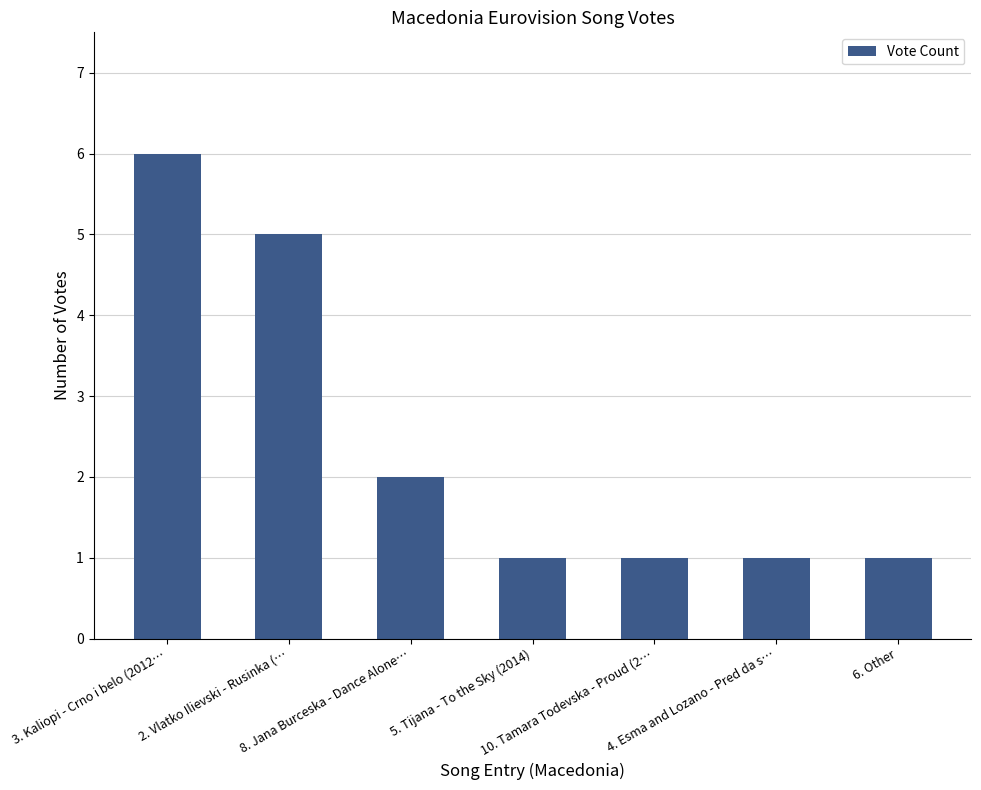

Does the chart contain stacked bars?

No